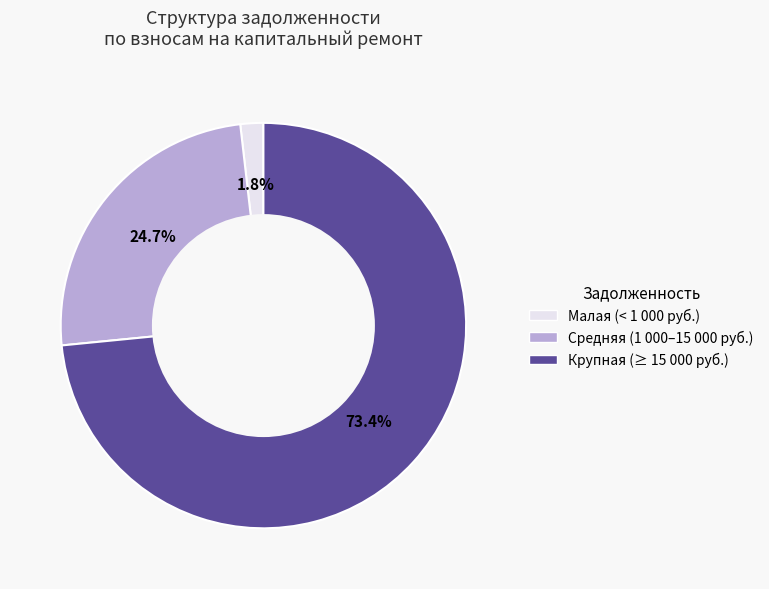

How many slices are in this pie chart?

3